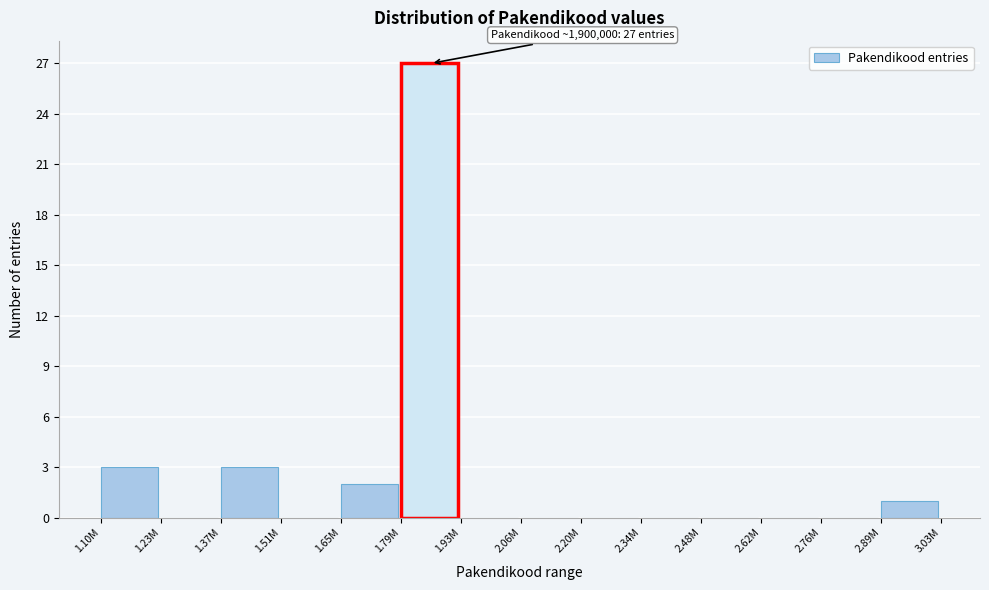

Reading right to left, extract all data points from this chart.

2.89M=1	2.76M=0	2.62M=0	2.48M=0	2.34M=0	2.20M=0	2.06M=0	1.93M=0	1.79M=27	1.65M=2	1.51M=0	1.37M=3	1.23M=0	1.10M=3